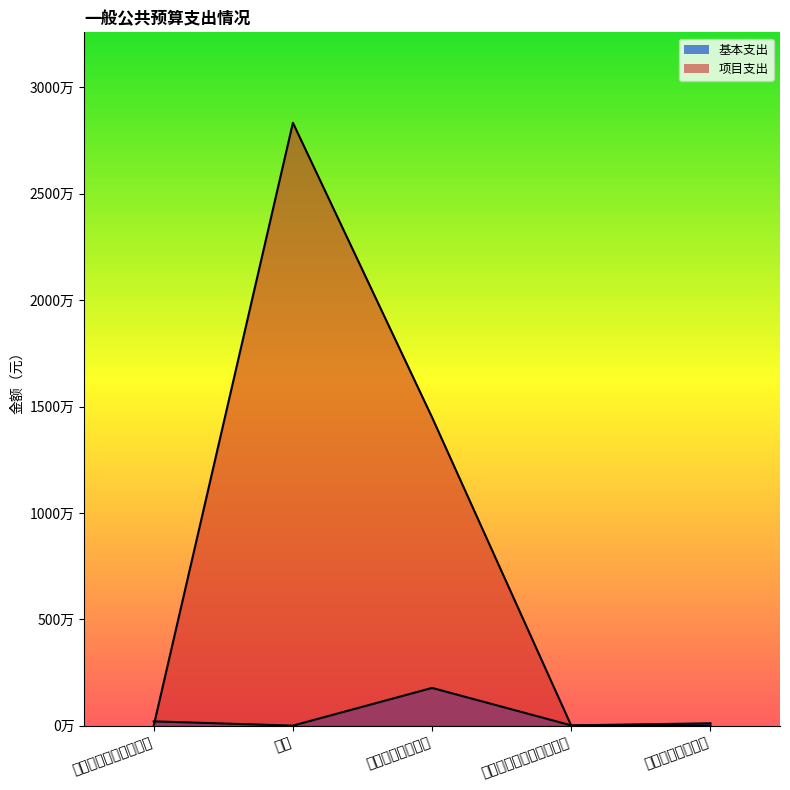

List the series in order of their overall mean, lowest first.

基本支出, 项目支出